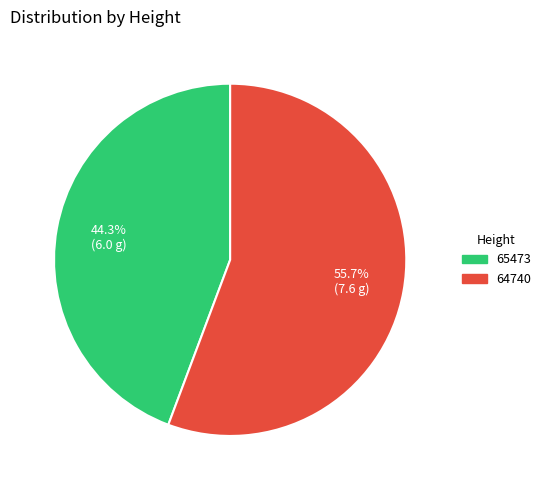

To the nearest percent, what portion does 65473 represent?

44%